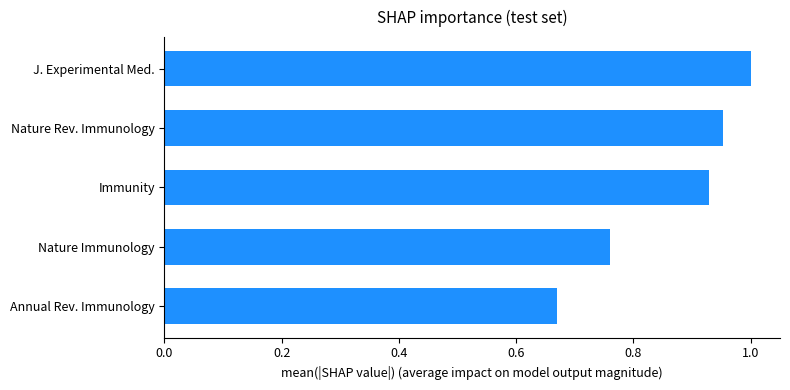

Which has a higher value, Nature Rev. Immunology or Immunity?

Nature Rev. Immunology